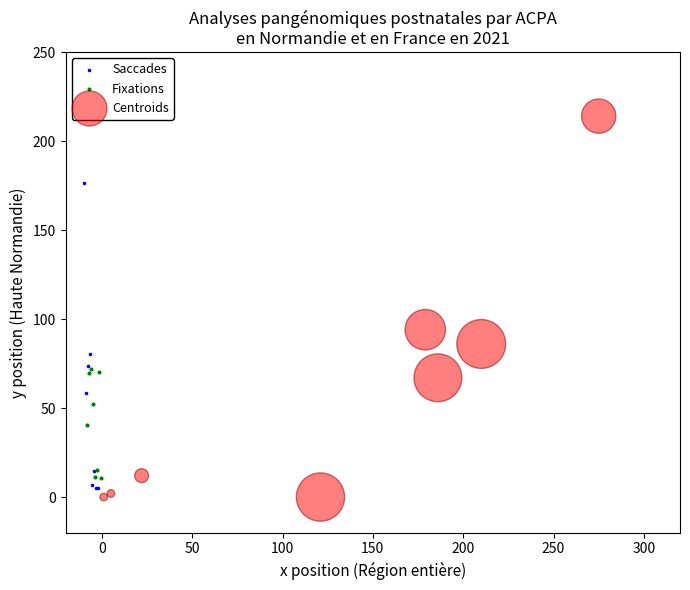

What are all the series names shown in the legend?

Saccades, Fixations, Centroids